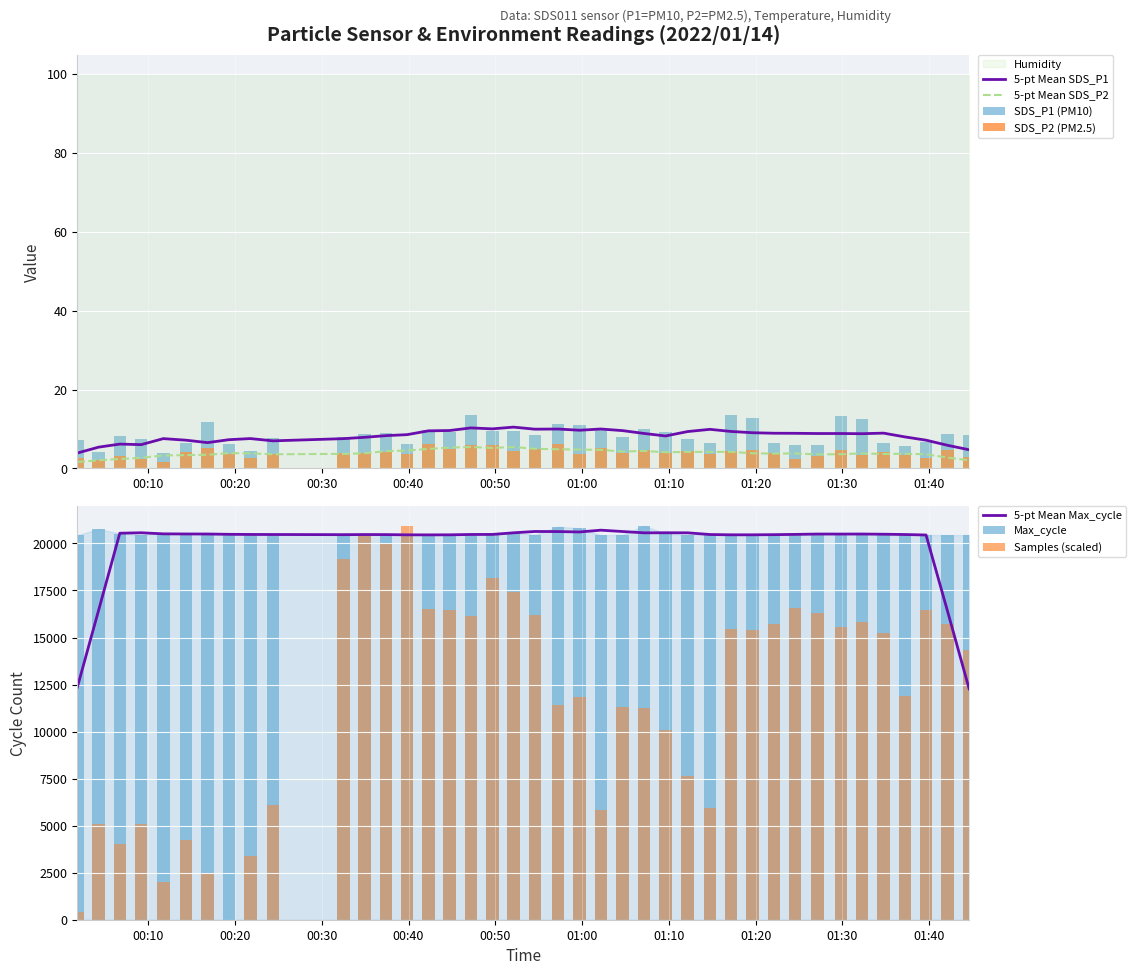

What is the difference between the SDS_P1 values at 2022/01/14 00:54:33 and 2022/01/14 01:04:40?

0.6